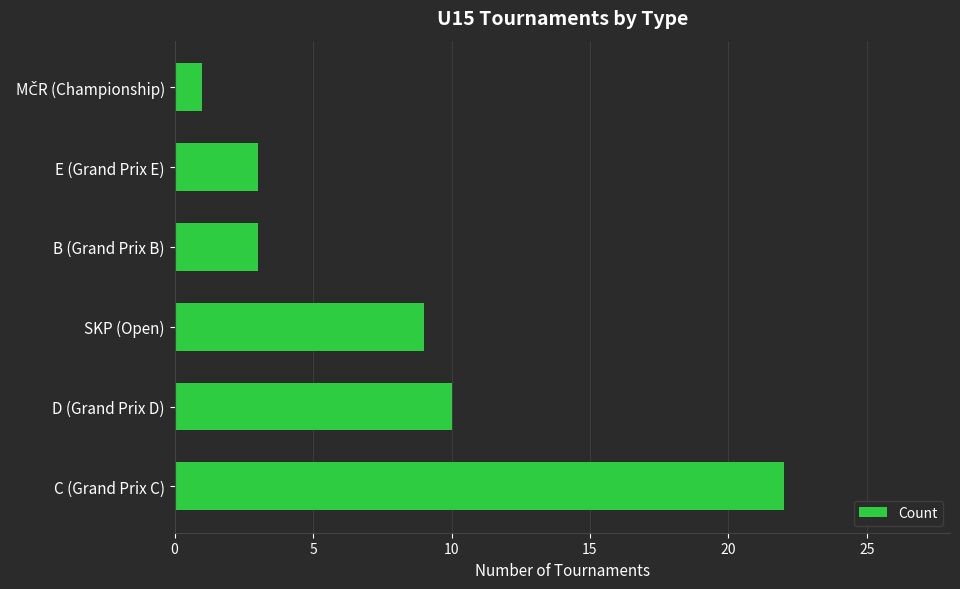

What is the sum of all values?

48